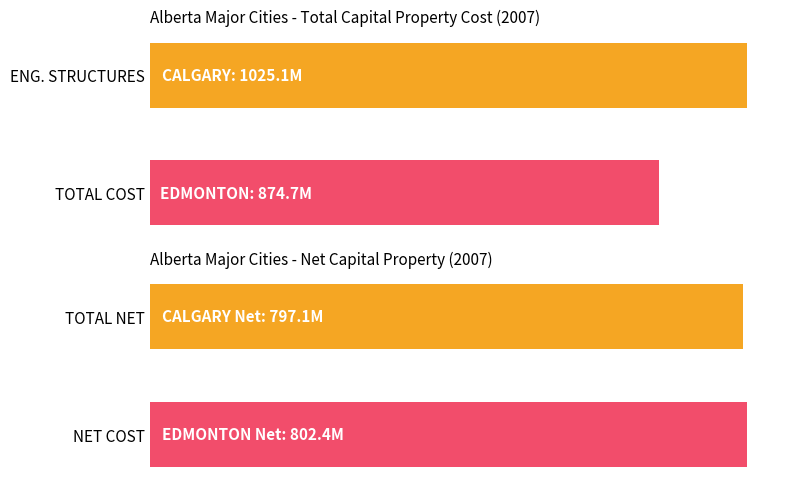

How many values in the Engineering Structures (cost) series exceed 64480000?

2